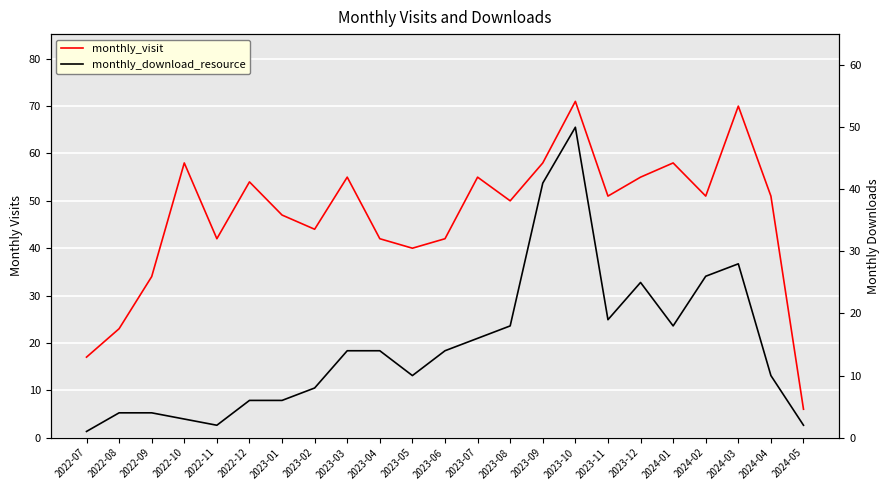

Rank the series by their average value, from lowest to highest.

monthly_download_resource, monthly_visit